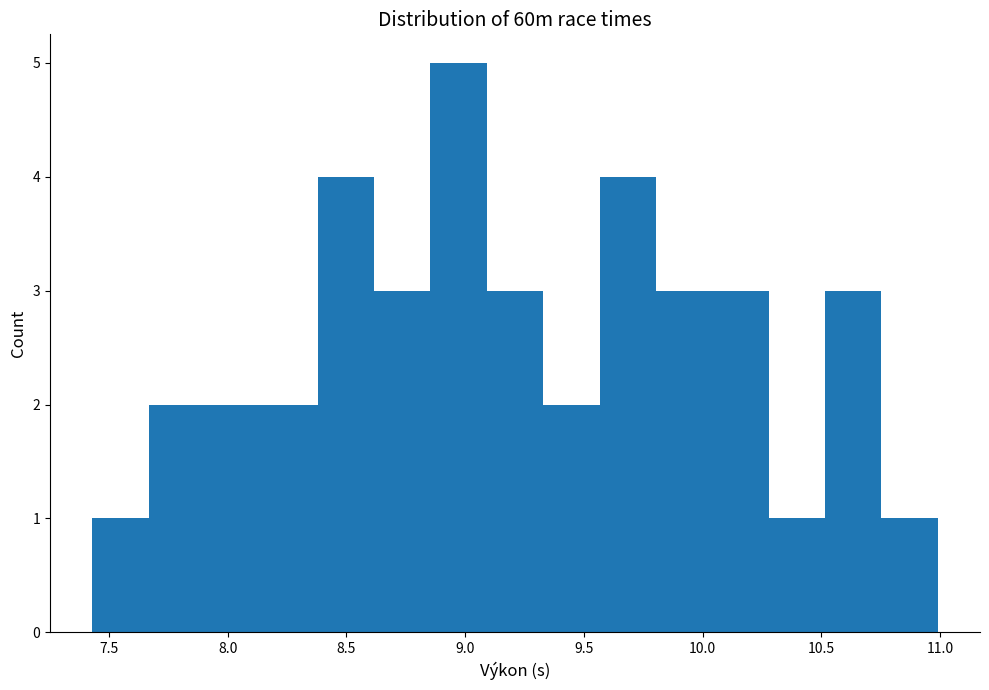

Reading left to right, transcribe this chart: for each bar, give the range it covers on the x-axis and its height. Neither the bar edges nor the heights are printed on the chart, so give them approximately, as read against the axes.

7.45 to 7.65: 1
7.65 to 7.90: 2
7.90 to 8.15: 2
8.15 to 8.40: 2
8.40 to 8.60: 4
8.60 to 8.85: 3
8.85 to 9.10: 5
9.10 to 9.35: 3
9.35 to 9.55: 2
9.55 to 9.80: 4
9.80 to 10.05: 3
10.05 to 10.30: 3
10.30 to 10.50: 1
10.50 to 10.75: 3
10.75 to 11.00: 1